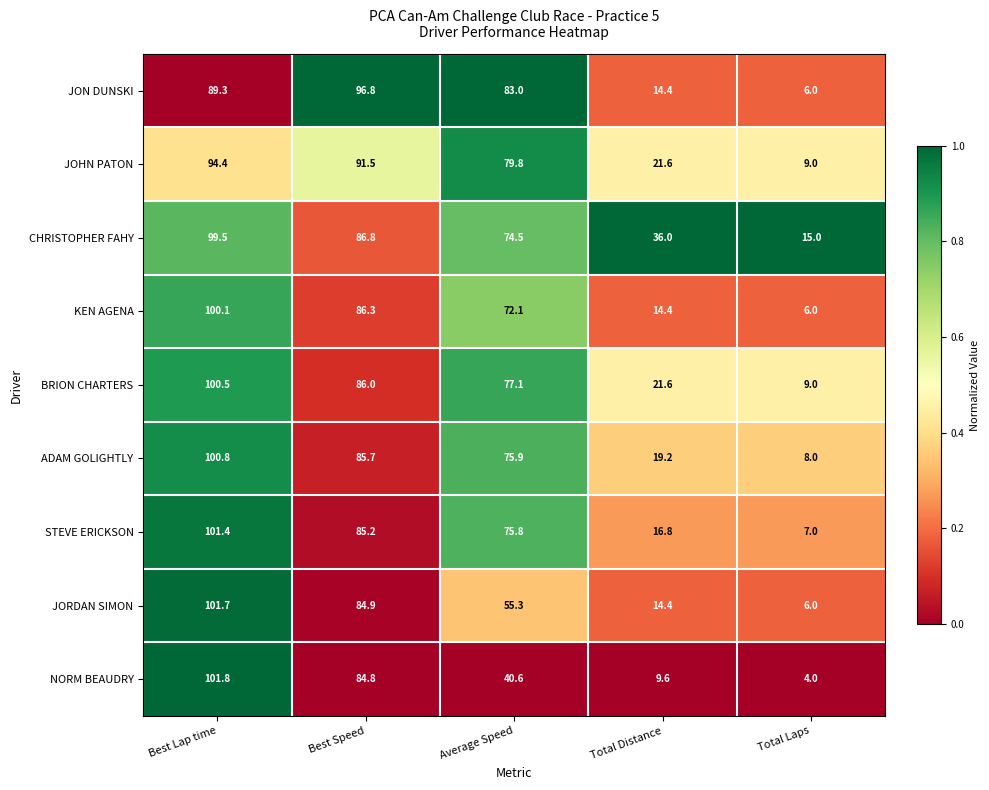

List the series in order of their peak value, highest first.

NORM BEAUDRY, JORDAN SIMON, STEVE ERICKSON, ADAM GOLIGHTLY, BRION CHARTERS, KEN AGENA, CHRISTOPHER FAHY, JON DUNSKI, JOHN PATON